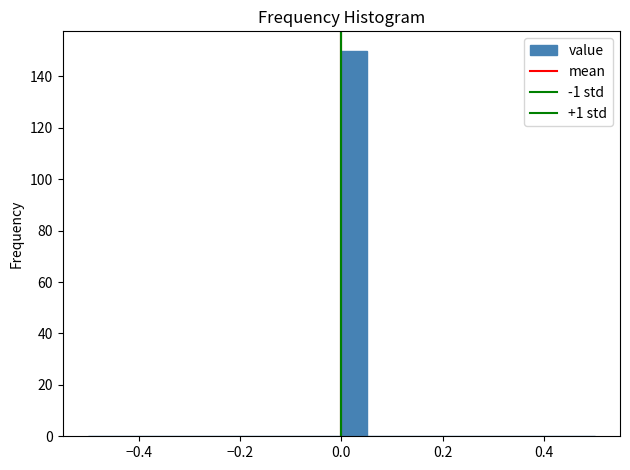

Read against the x-axis, roughly where is the centre of the tallest bar?

0.02